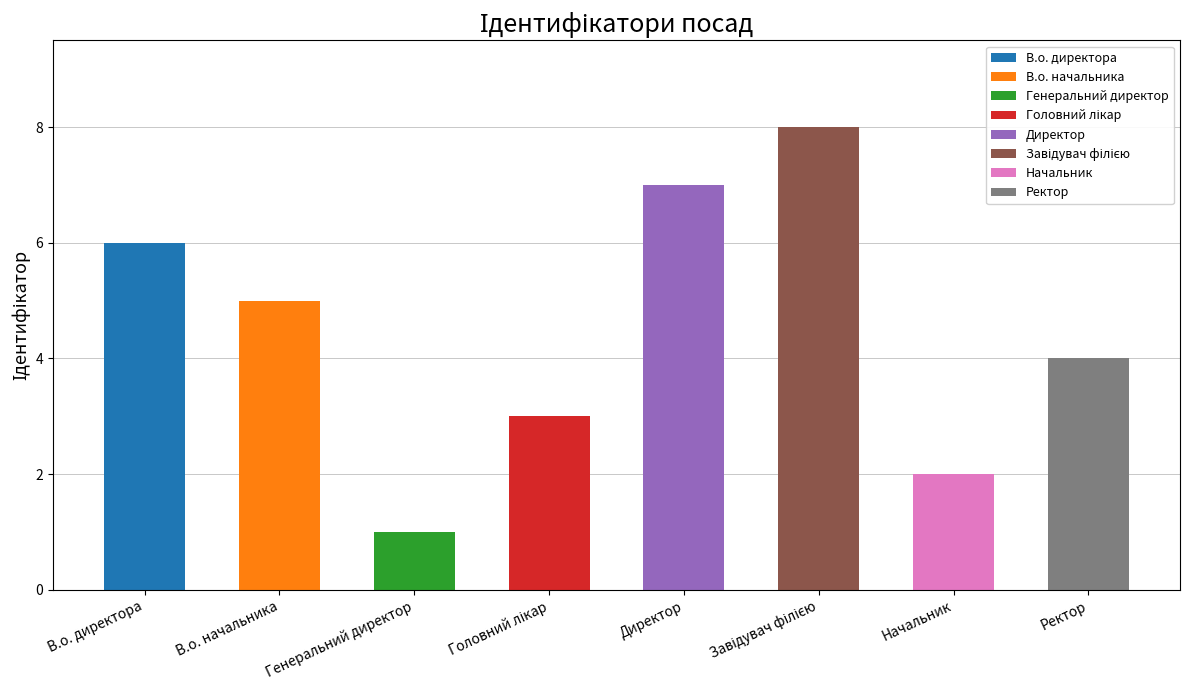

Does the chart contain stacked bars?

No